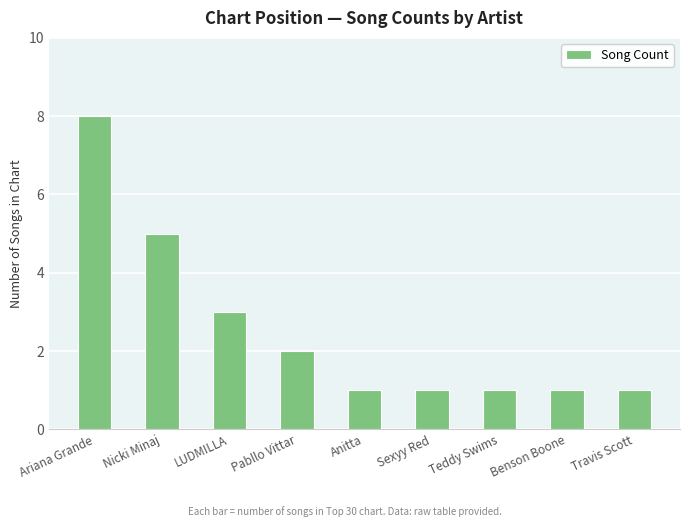

What is the change in value from LUDMILLA to Travis Scott?

-2